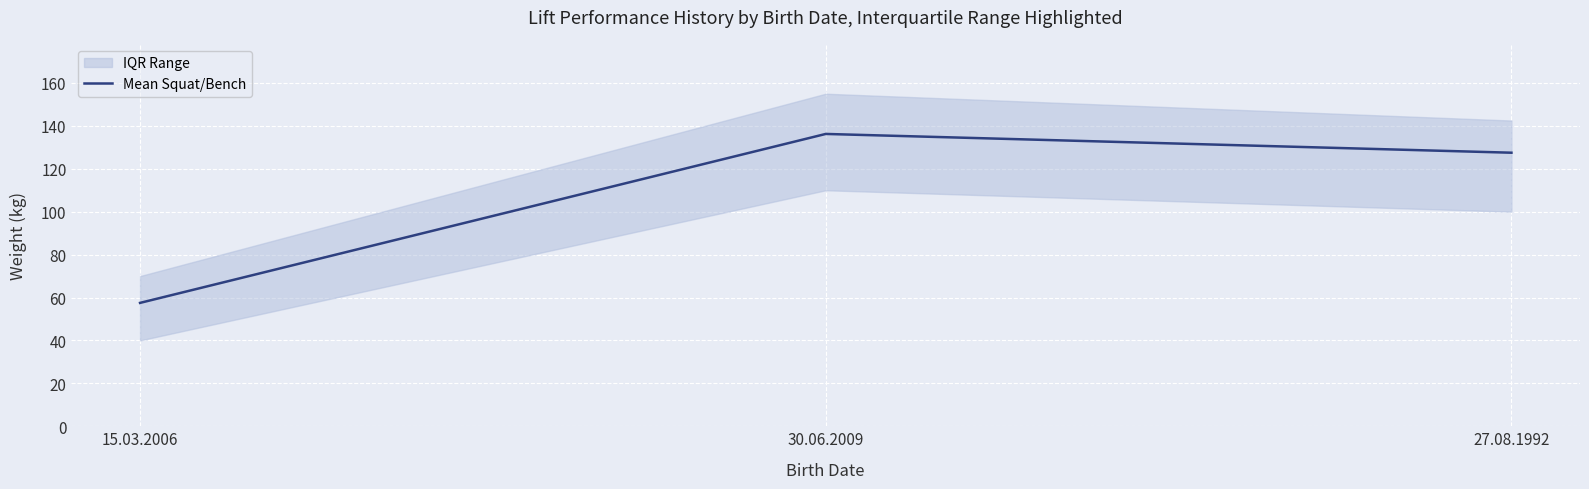

What is the label of the 1st point from the right?

27.08.1992